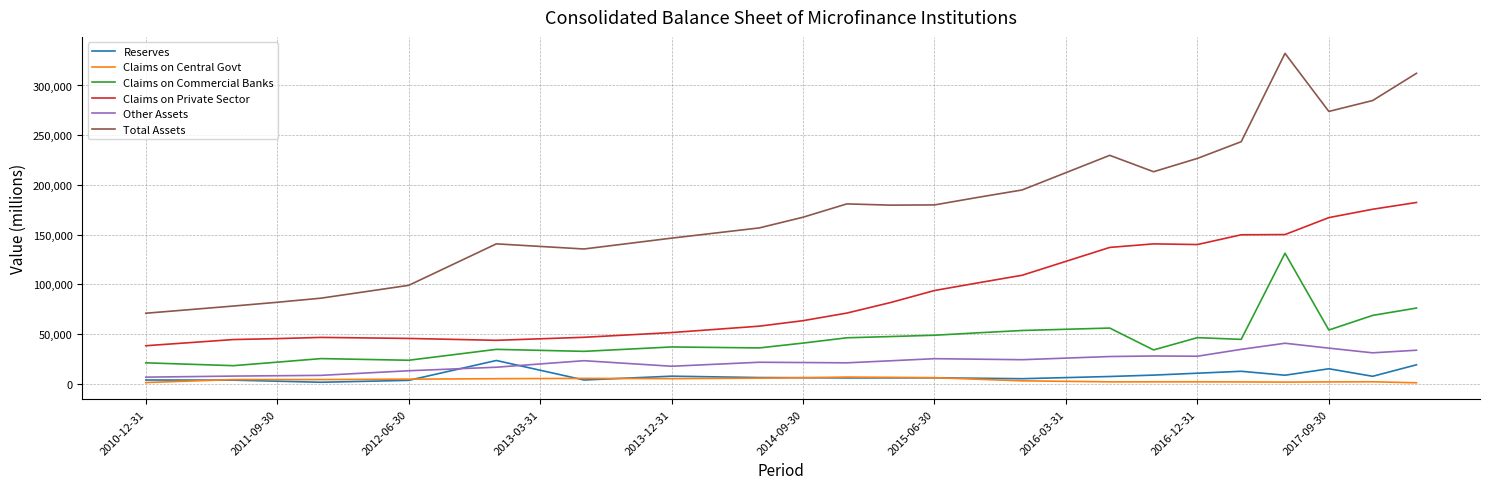

True or false: Claims on Private Sector and Reserves intersect in this chart.

False